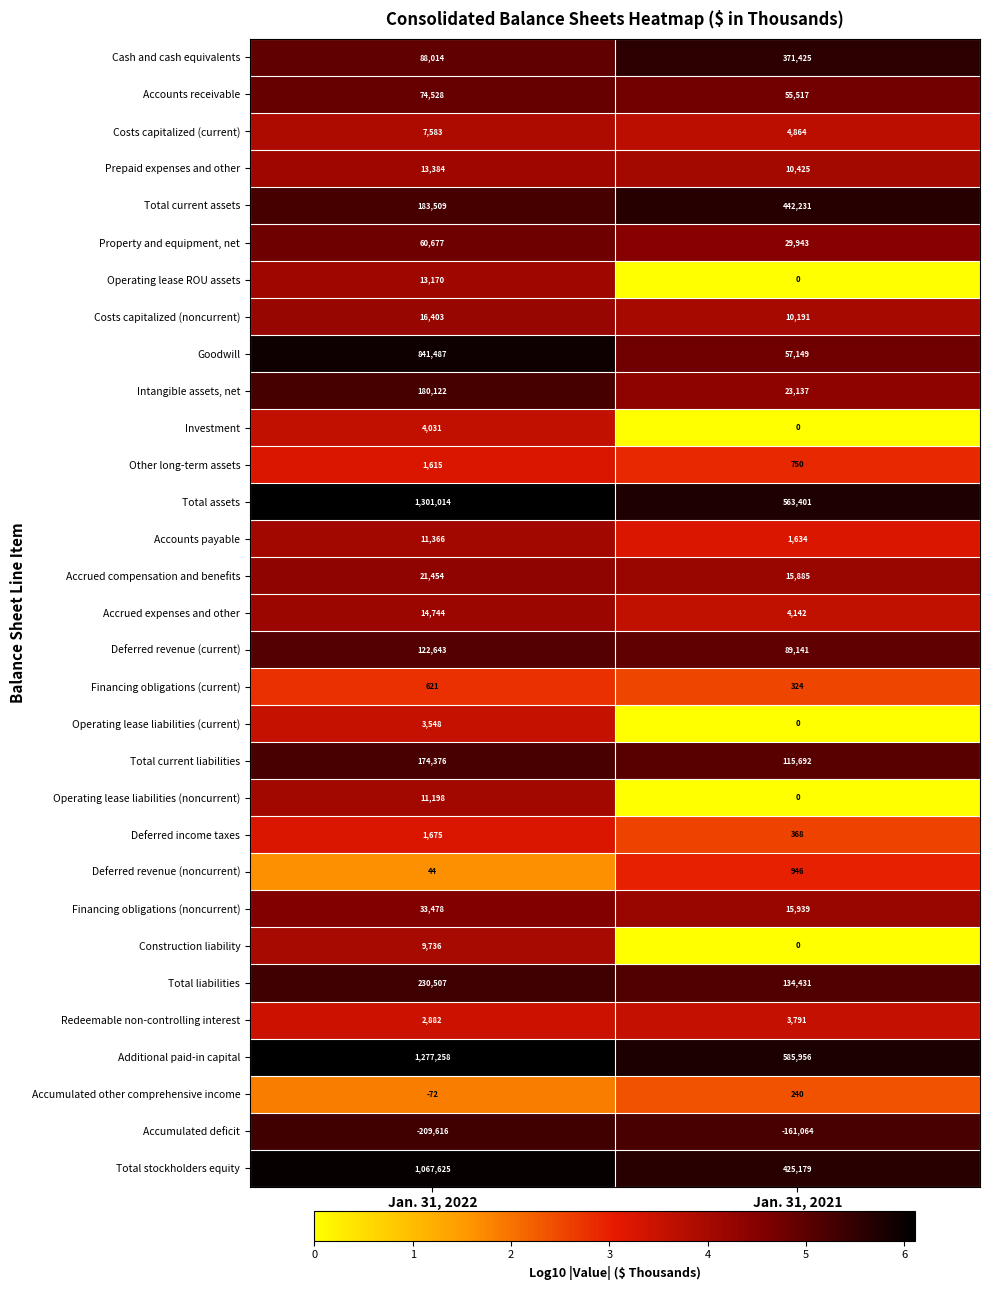

Is the value of Accounts payable at Jan. 31, 2022 greater than the value of Redeemable non-controlling interest at Jan. 31, 2021?

Yes